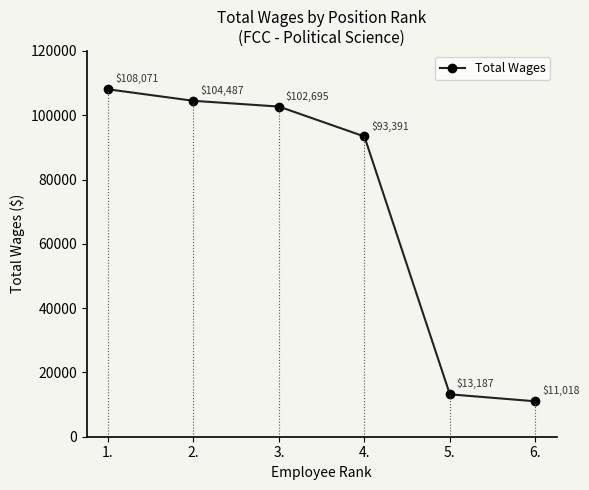

What is the label of the 5th point from the right?

2.